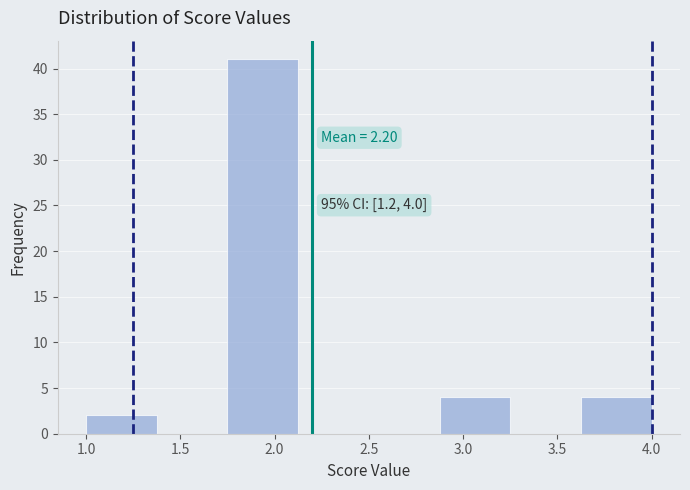

Over which range of the x-axis is the bar tallest?

1.750 to 2.125